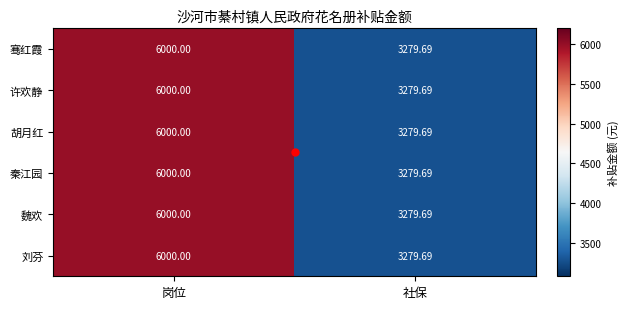

List the labels in order of 胡月红 value, smallest first.

社保, 岗位